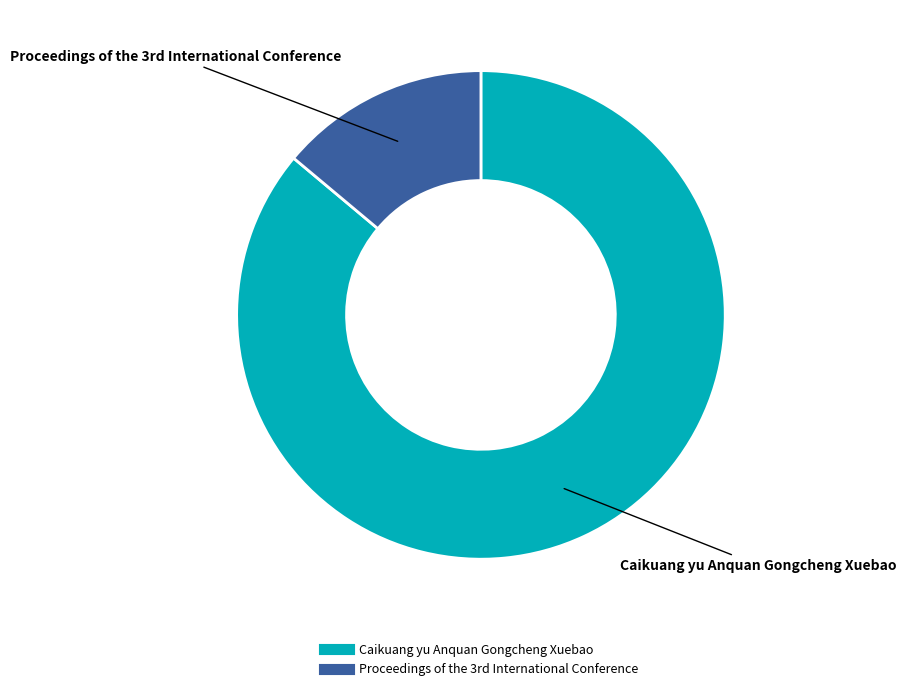

Does Caikuang yu Anquan Gongcheng Xuebao account for over 50% of the chart?

Yes